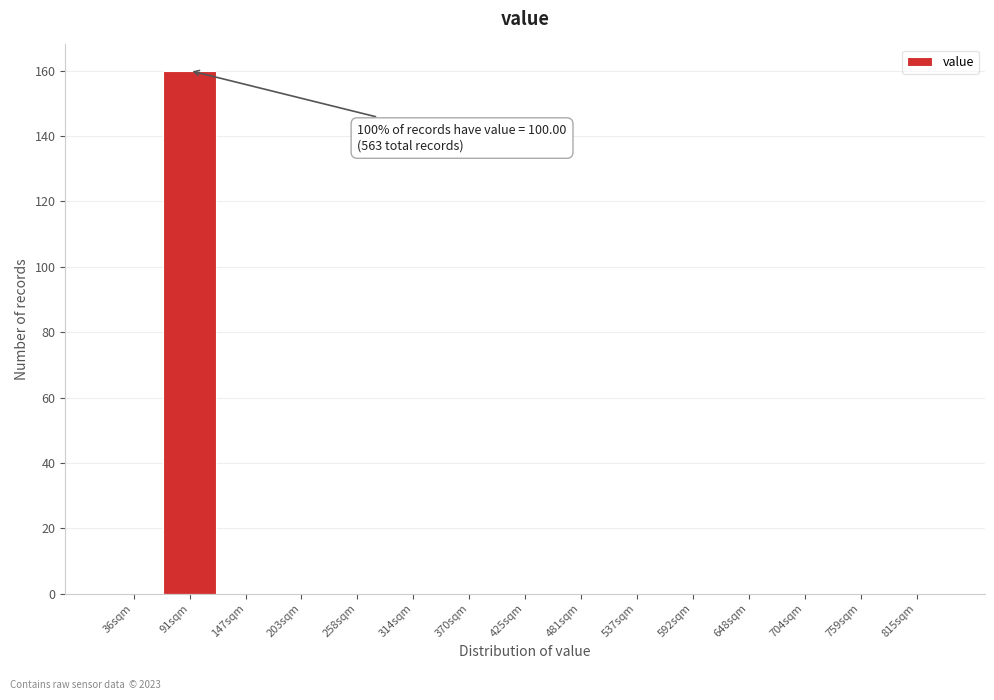

Reading left to right, list all the values displayed in this chart.

36sqm=0	91sqm=160	147sqm=0	203sqm=0	258sqm=0	314sqm=0	370sqm=0	425sqm=0	481sqm=0	537sqm=0	592sqm=0	648sqm=0	704sqm=0	759sqm=0	815sqm=0